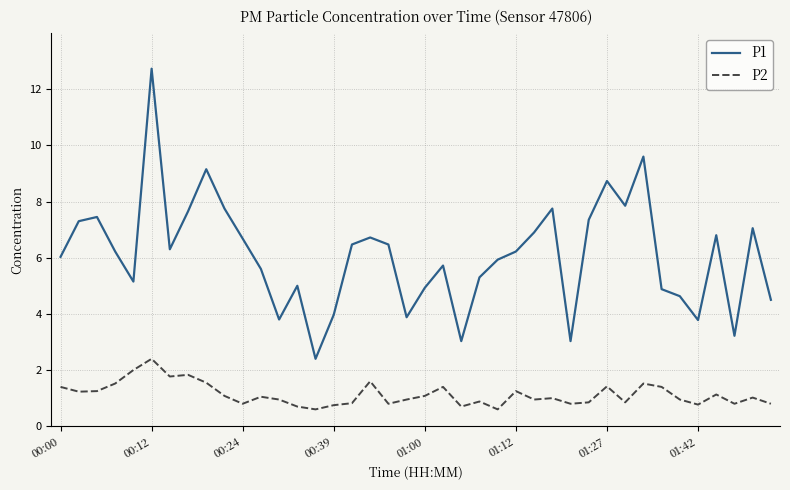

Which series has the largest total across all categories?

P1